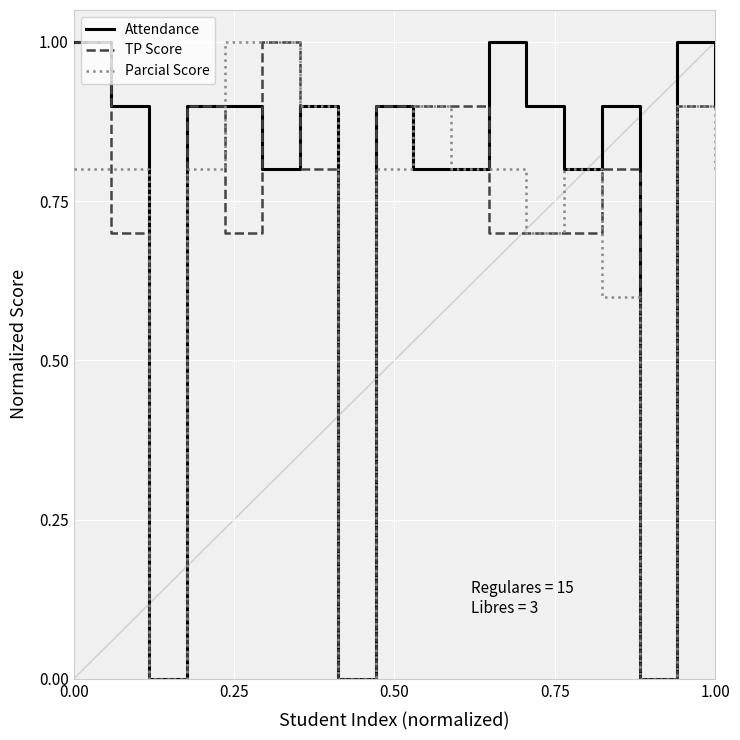

Which series has the largest total across all categories?

Attendance